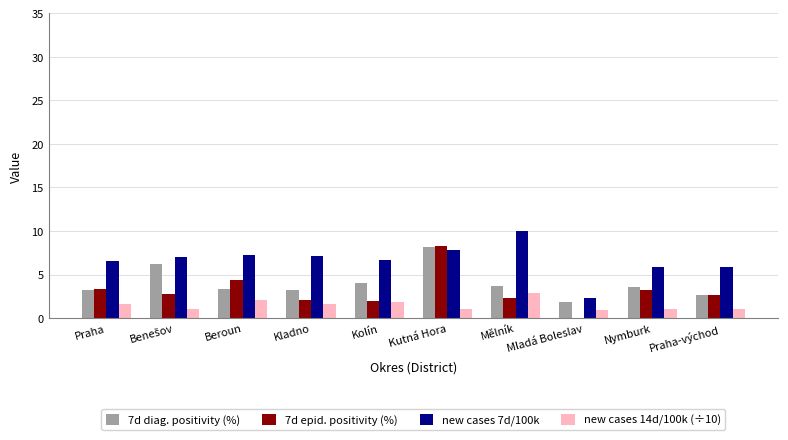

What is the sum of the 7d epid. positivity (%) values at Praha and Kutná Hora?

11.6